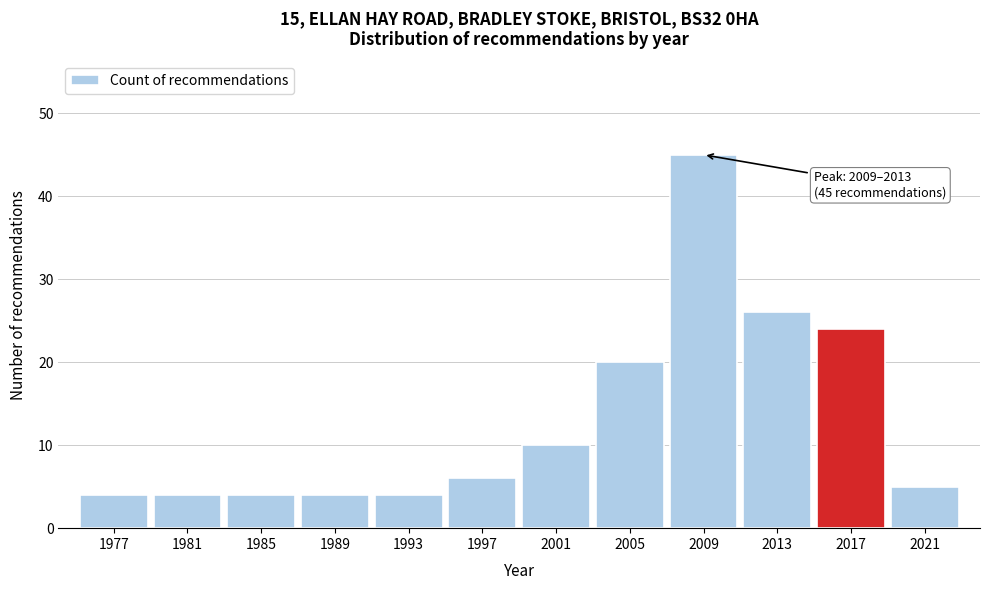

Reading right to left, list all the values displayed in this chart.

2021=5	2017=24	2013=26	2009=45	2005=20	2001=10	1997=6	1993=4	1989=4	1985=4	1981=4	1977=4